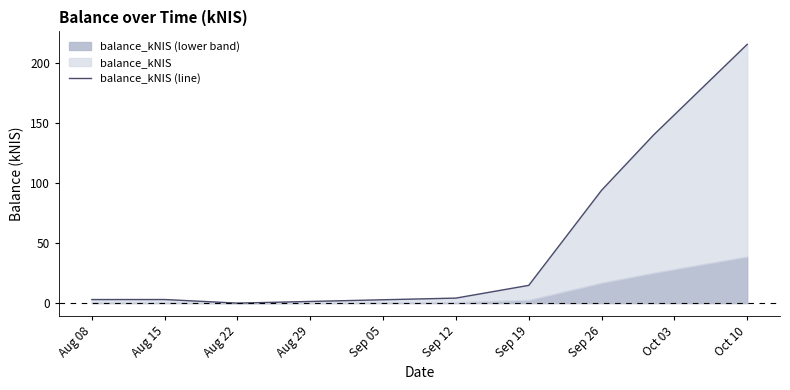

How many points are higher than both their immediate neighbors (excluding endpoints)?

1